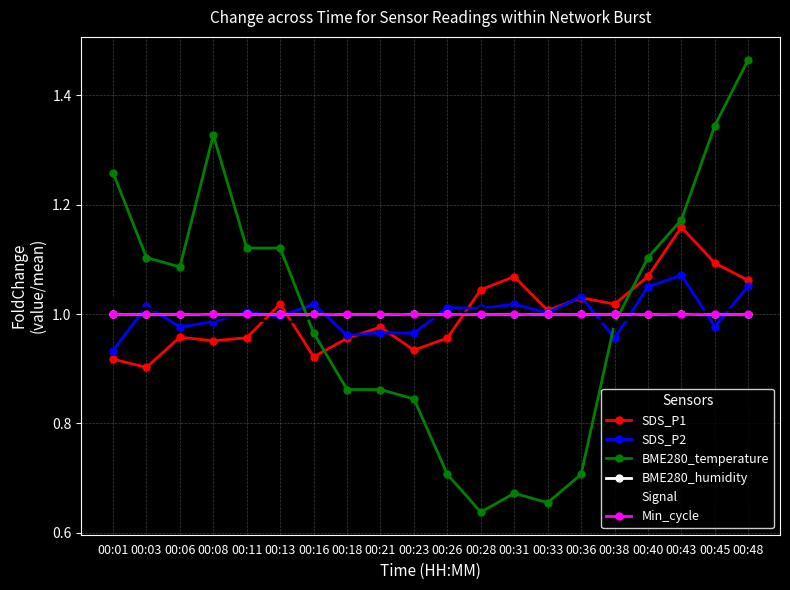

Does the chart have visible grid lines?

Yes